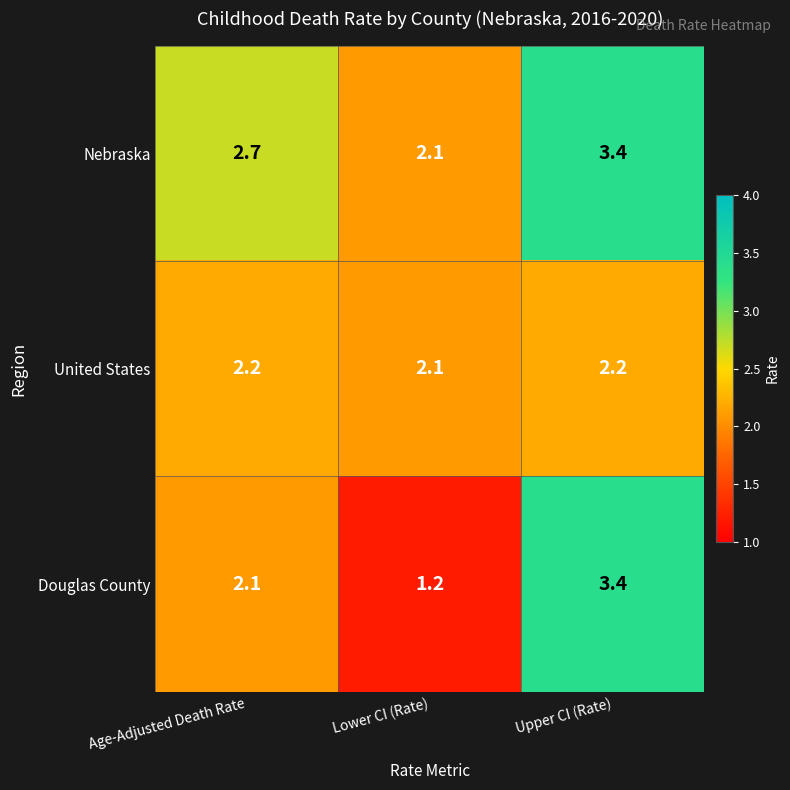

Is it true that Douglas County equals 2.8 at Age-Adjusted Death Rate?

False